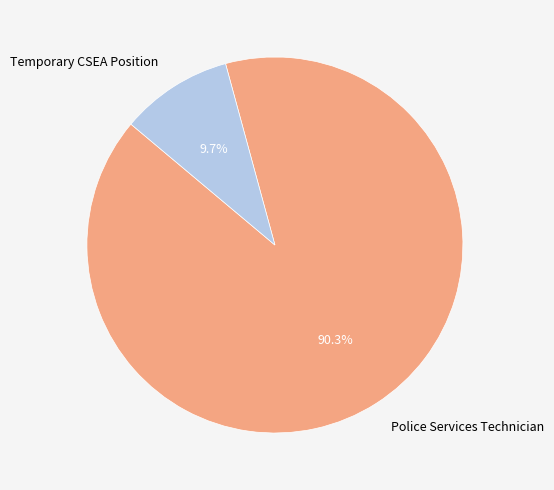

What percentage is the Police Services Technician slice, to the nearest percent?

90%